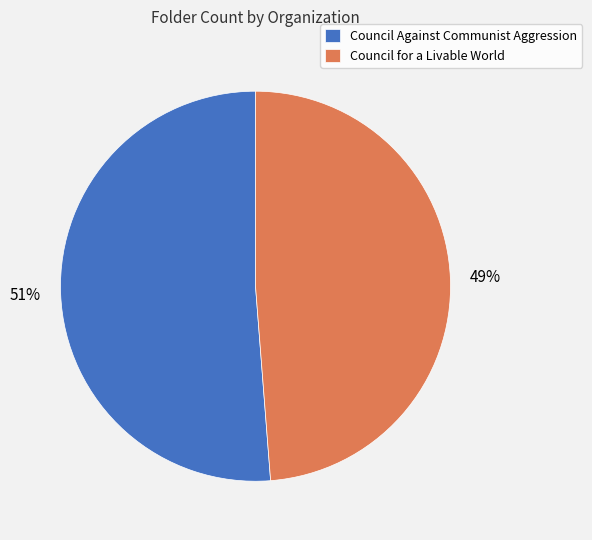

Is it true that Council for a Livable World is 62% of the pie?

False